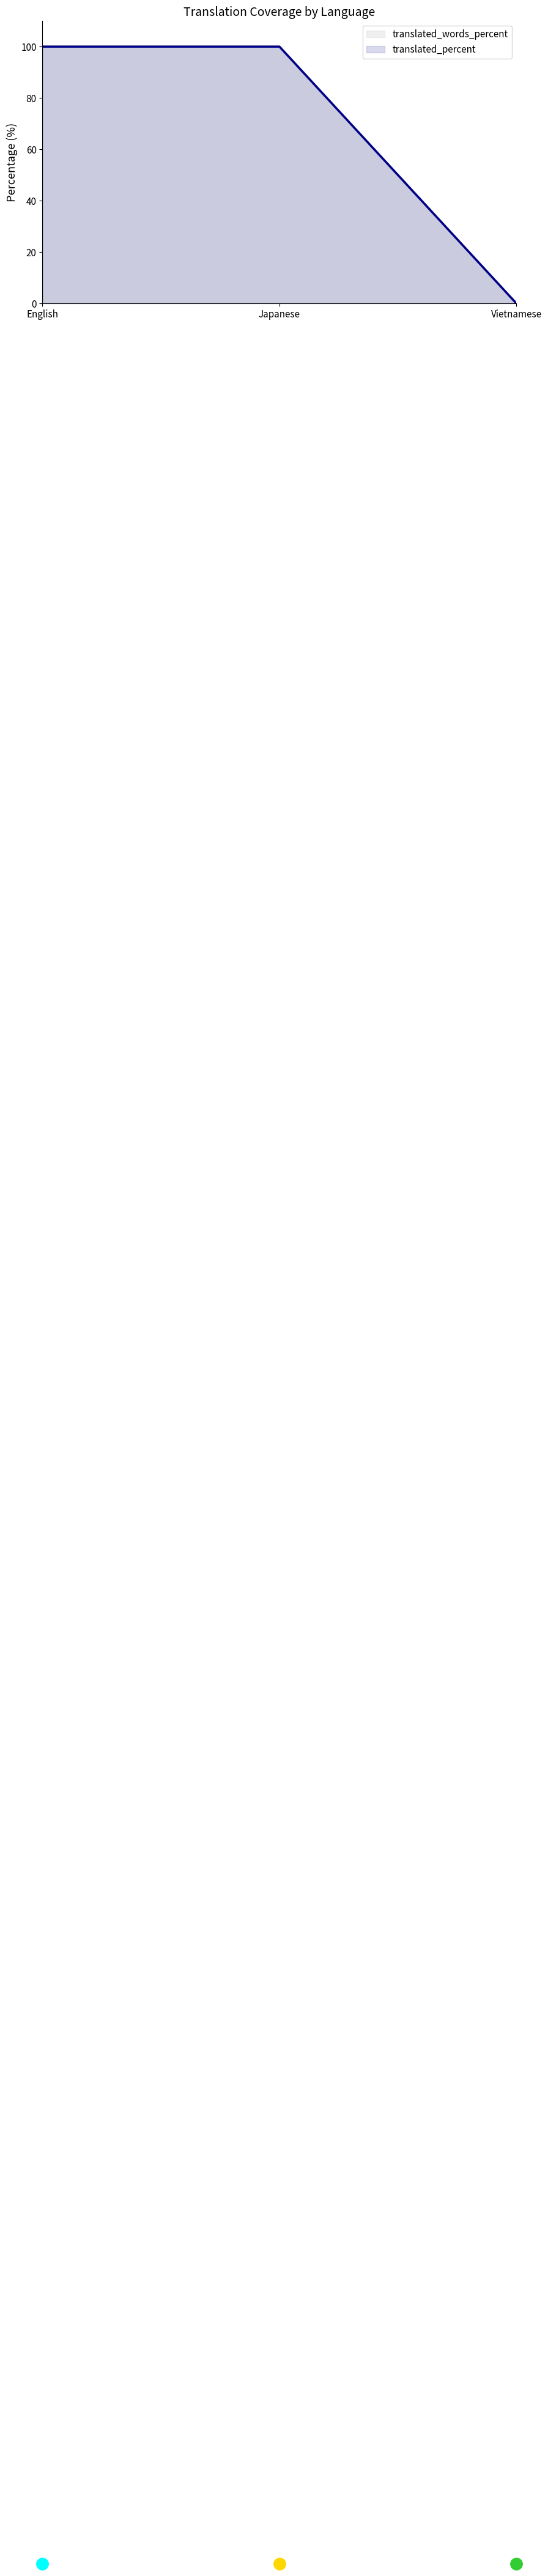

Count the number of categories in the chart.

3